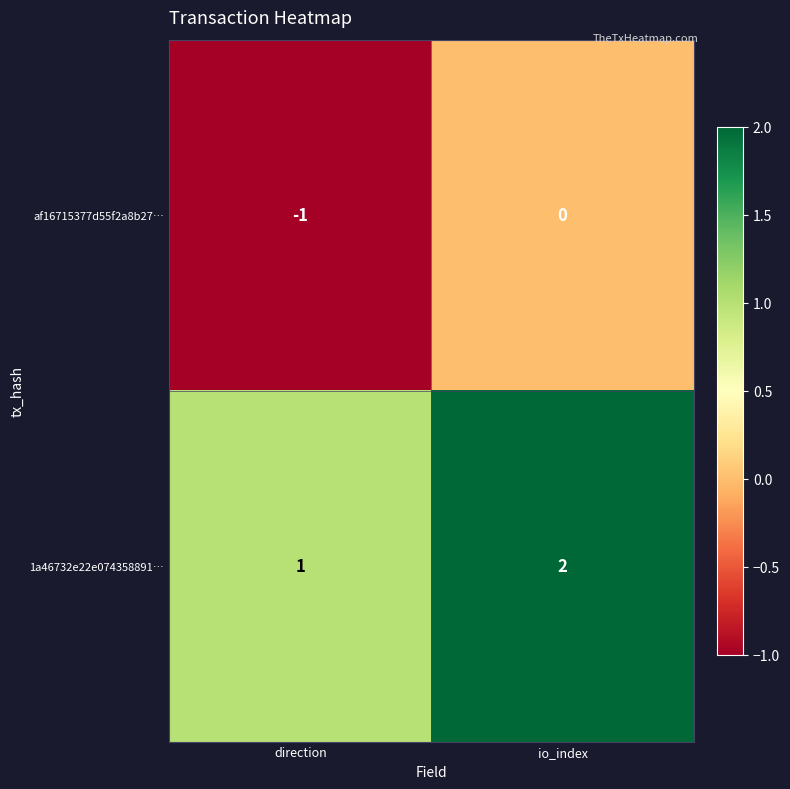

Rank the categories by 1a46732e22e074358891… value from highest to lowest.

io_index, direction